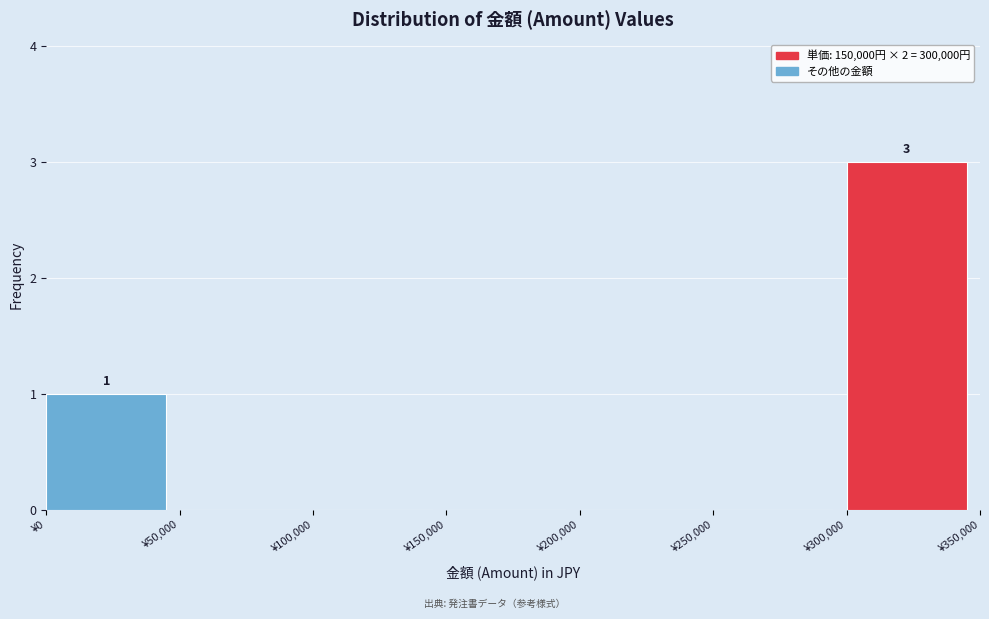

Over which range of the x-axis is the bar tallest?

300000 to 350000